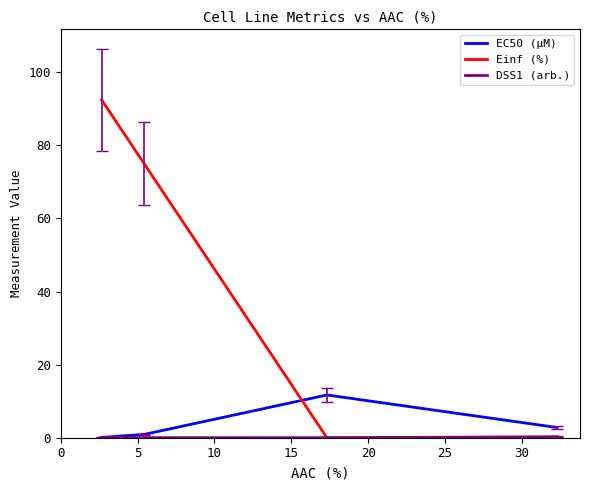

Which series has the largest total across all categories?

Einf (%)